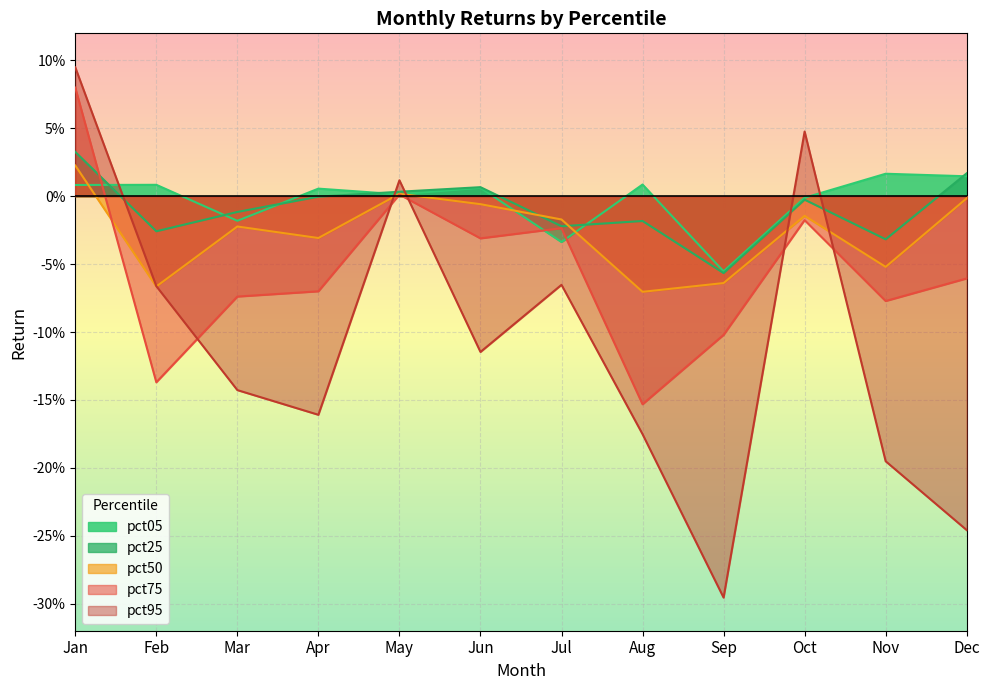

What is the minimum value for pct05?

-0.1